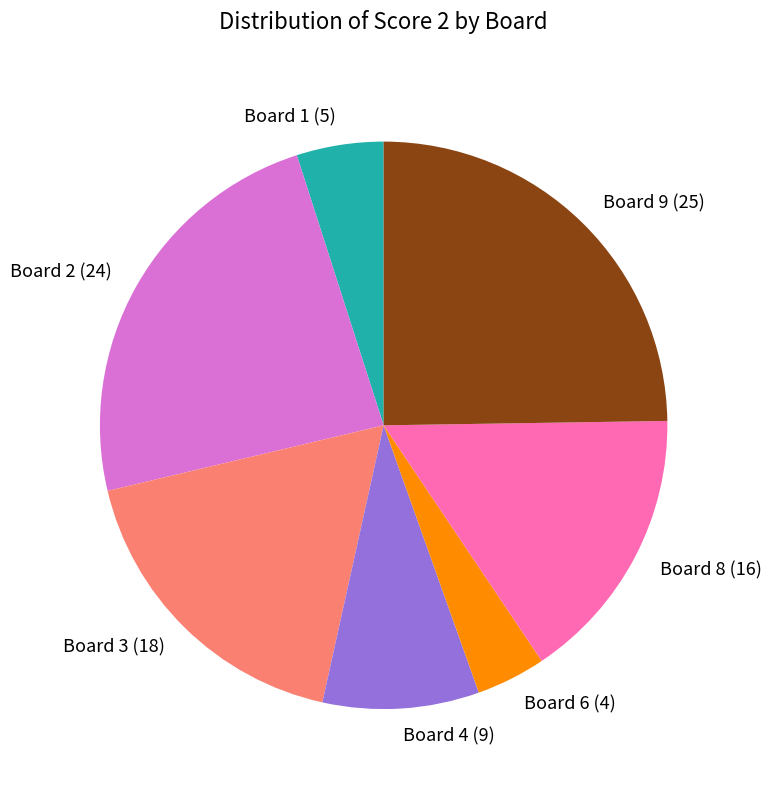

The Board 6 (4) slice represents 10% of the pie. True or false?

False